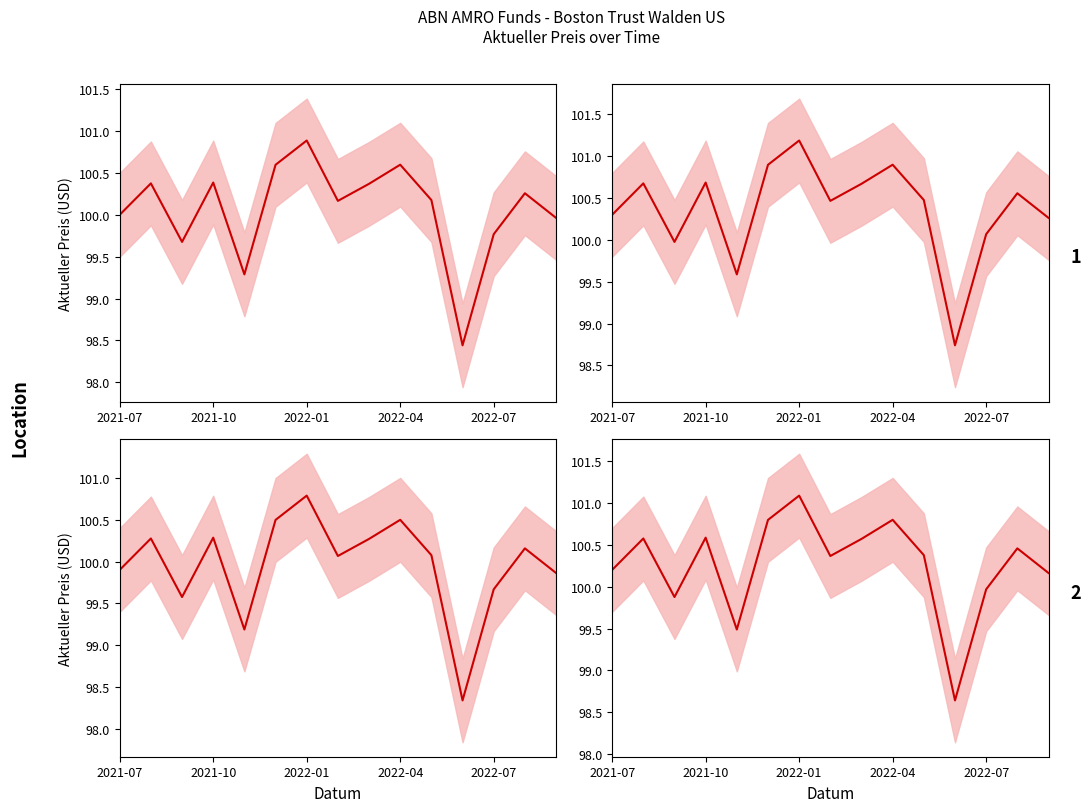

What is the sum of all values?

1503.9